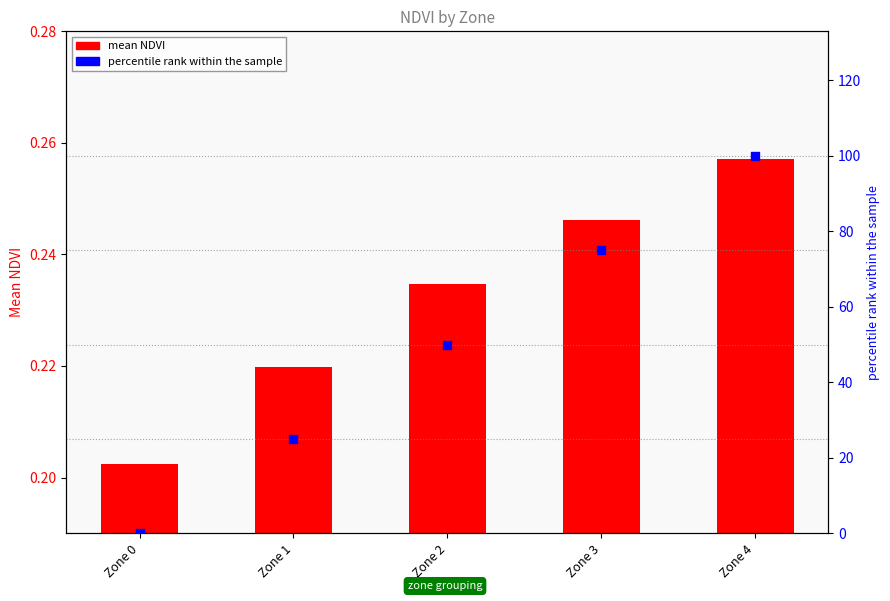

What is the total value across all series at Zone 4?

100.3